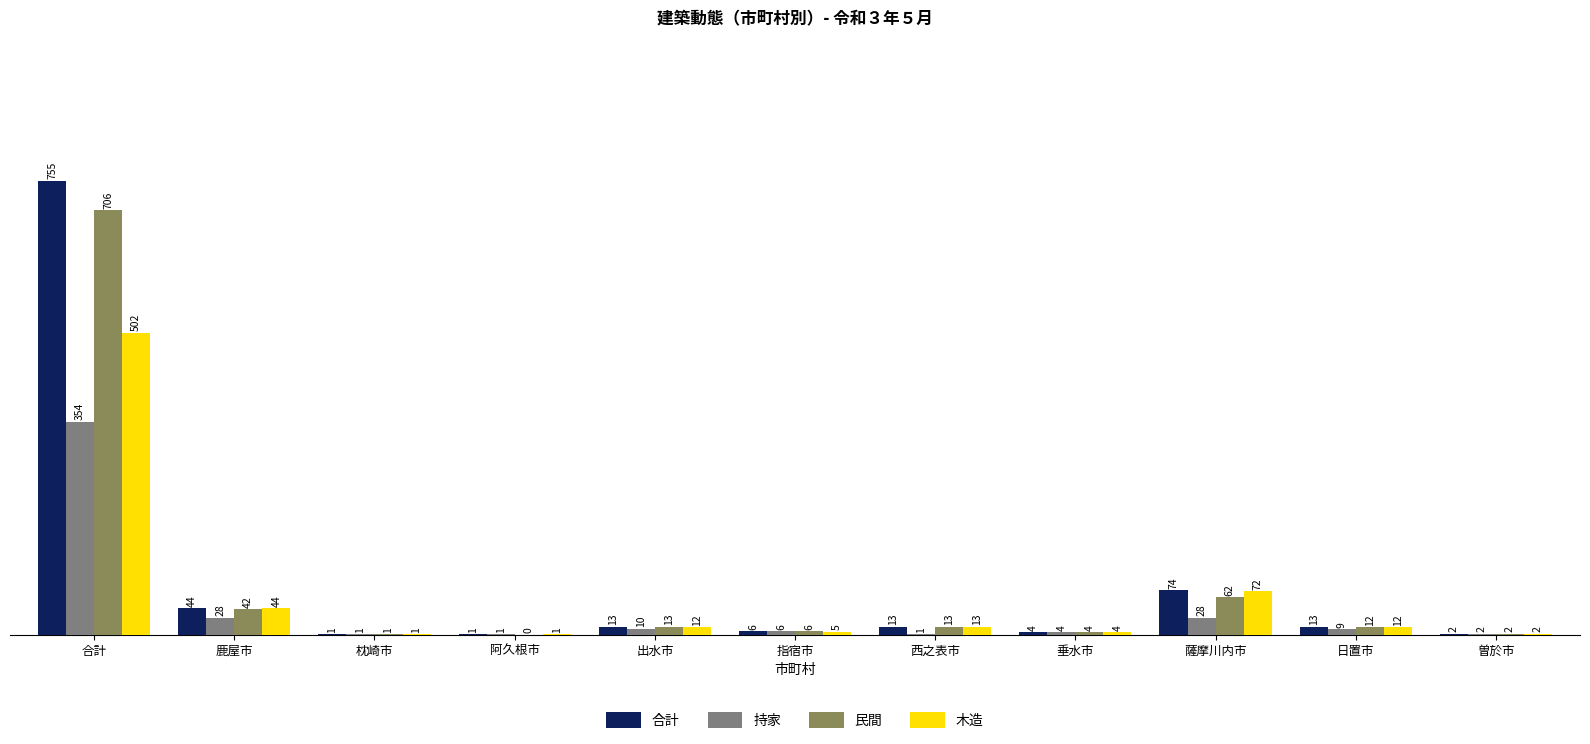

Which series has the widest spread of values?

合計